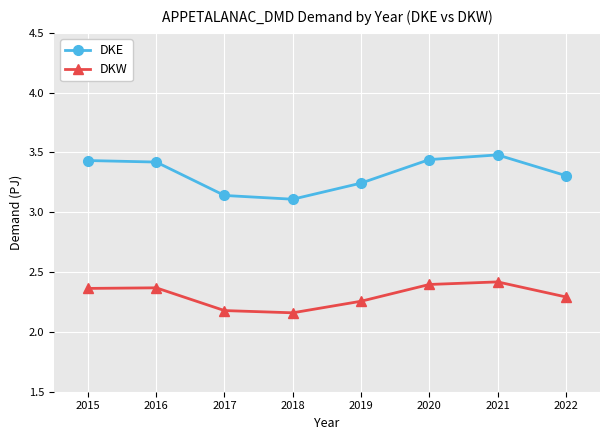

Rank the series by their average value, from highest to lowest.

DKE, DKW